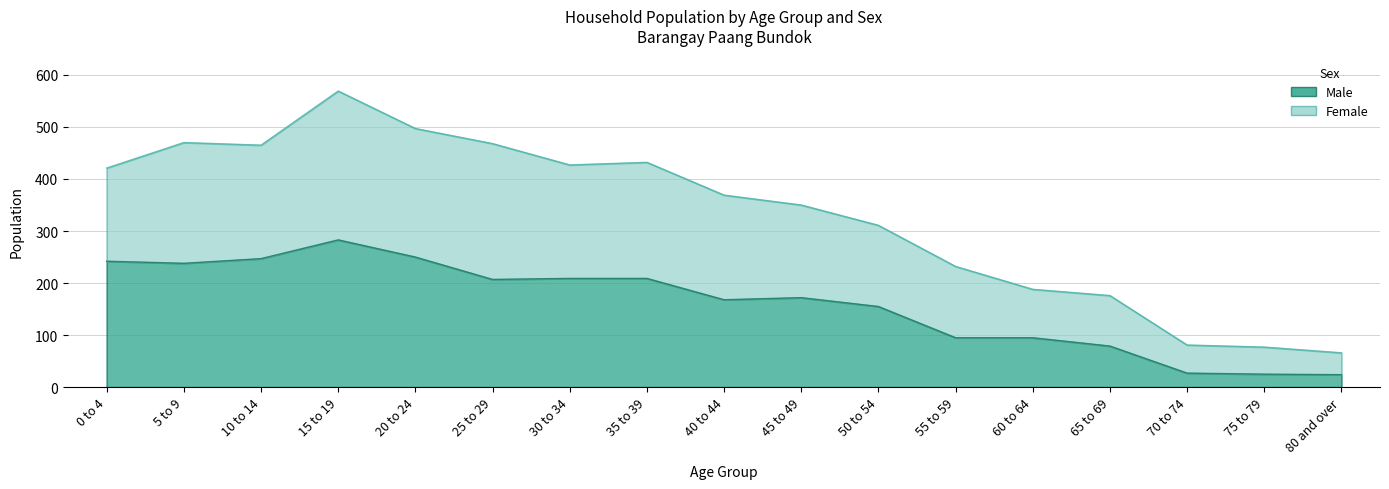

Which category has the lowest value in the Female series?

80 and over